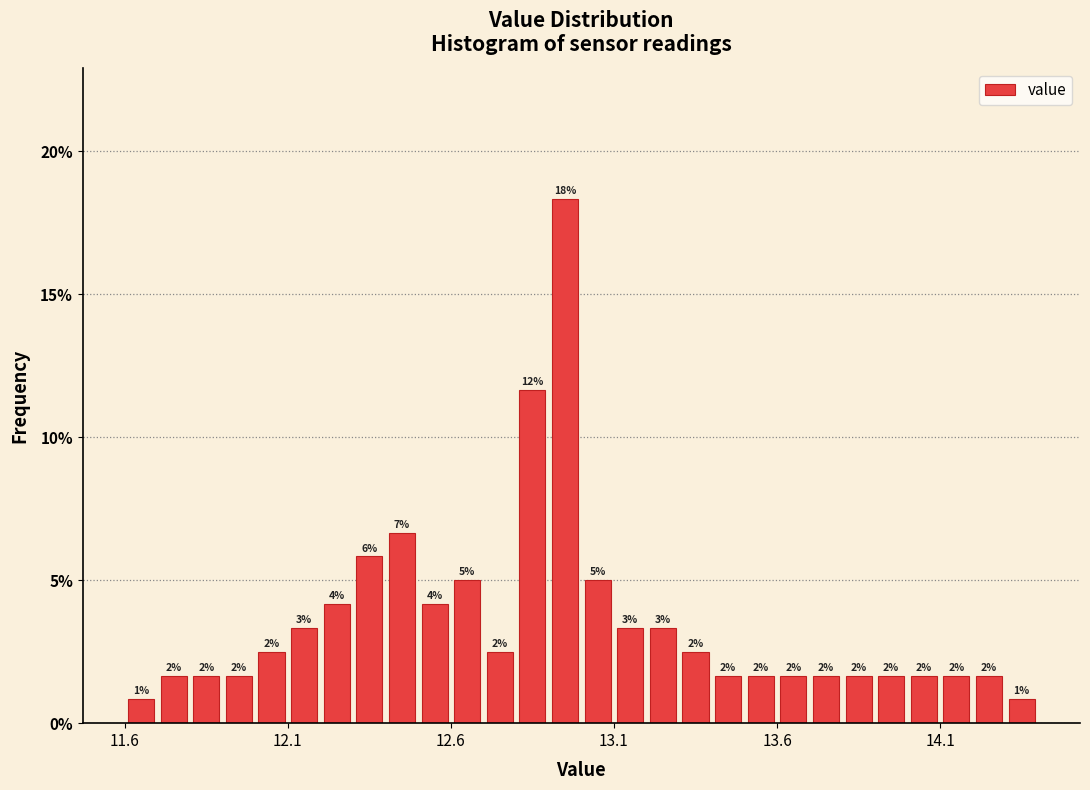

Read against the x-axis, roughly where is the centre of the tallest bar?

12.95